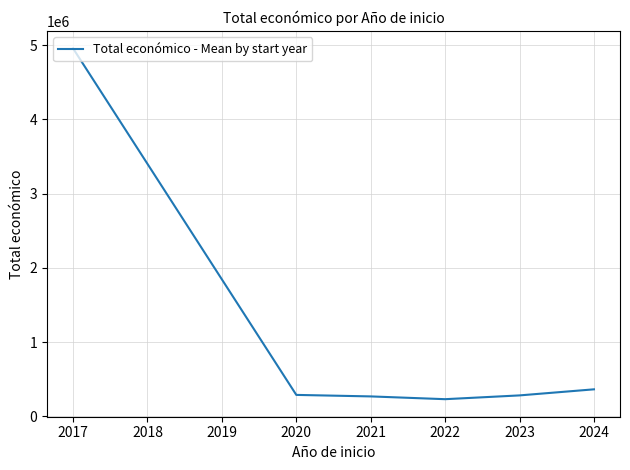

What is the change in value from 2017 to 2022?

-4723781.5